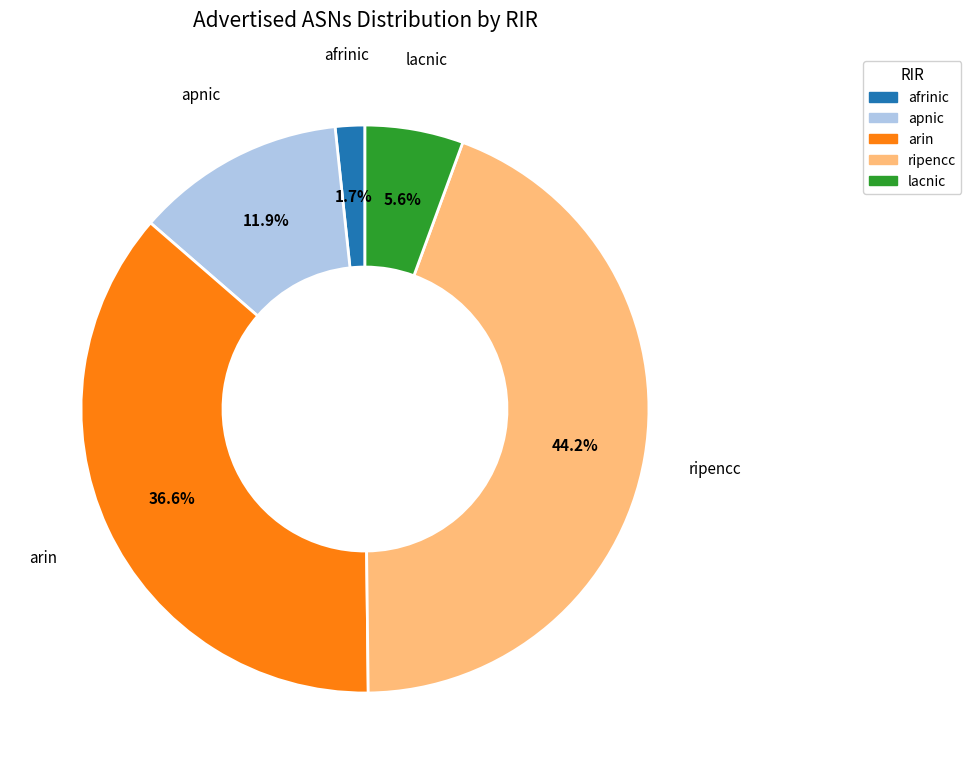

Which category has the smallest portion of the pie?

afrinic